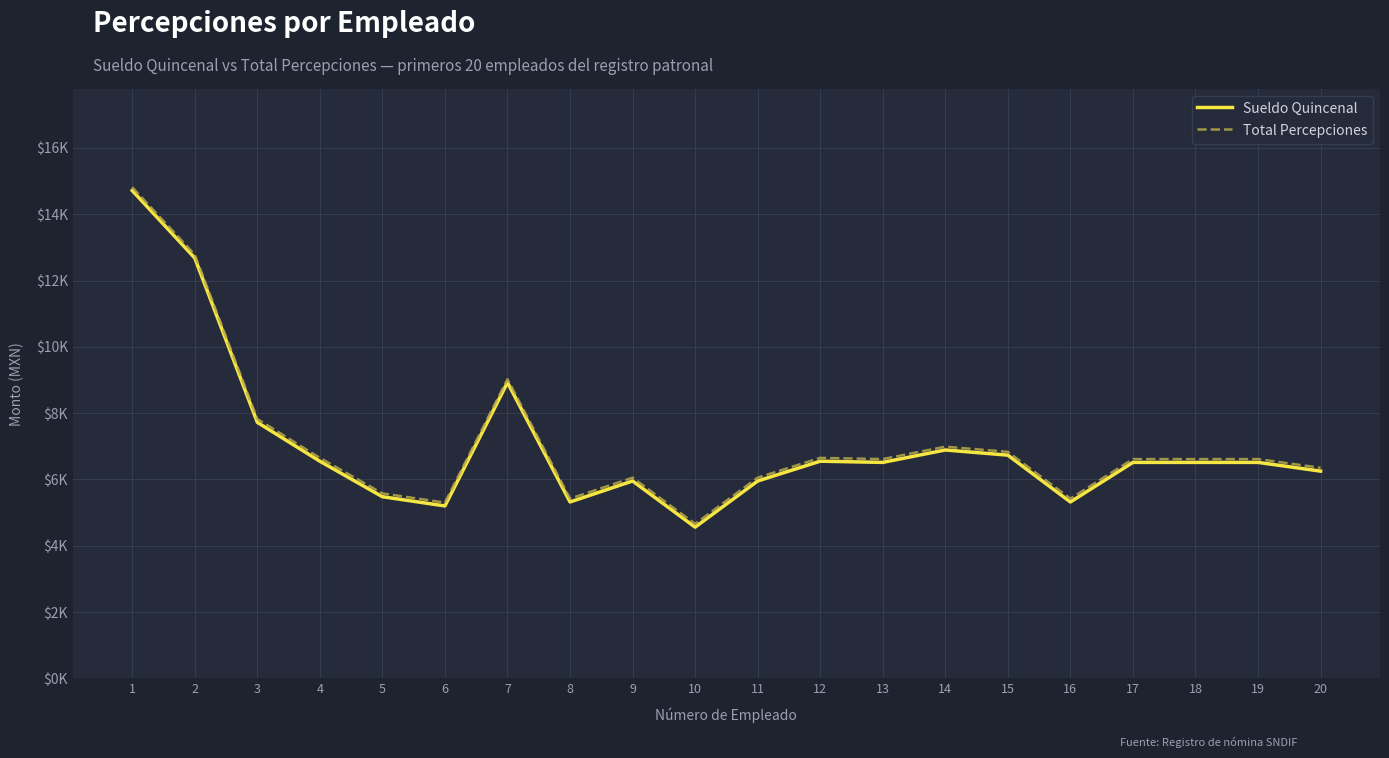

True or false: Sueldo Quincenal and Total Percepciones cross at least once.

False